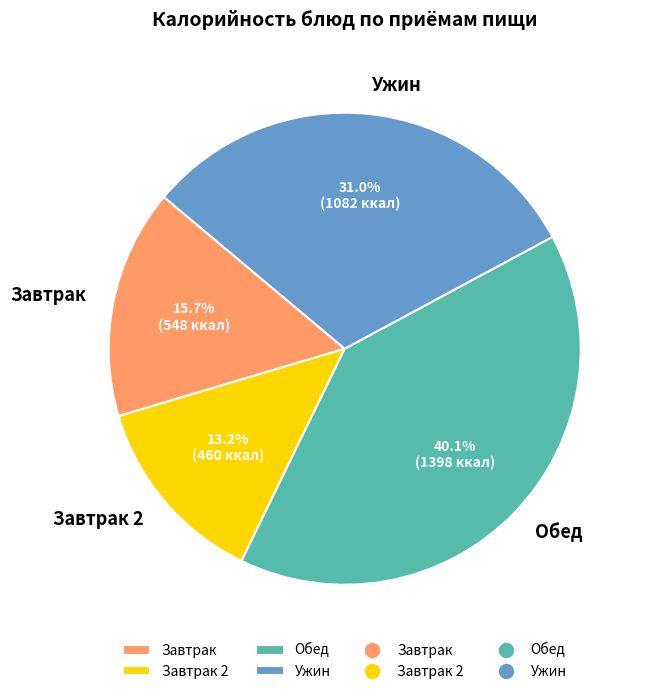

Between Ужин and Обед, which is larger?

Обед